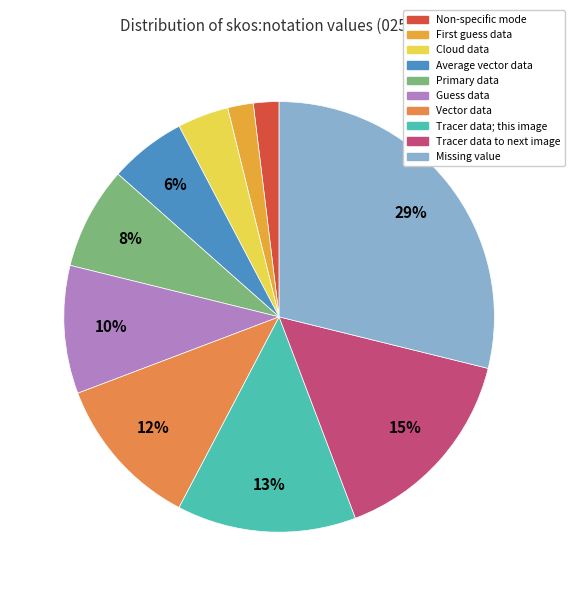

How many segments does this pie chart have?

10